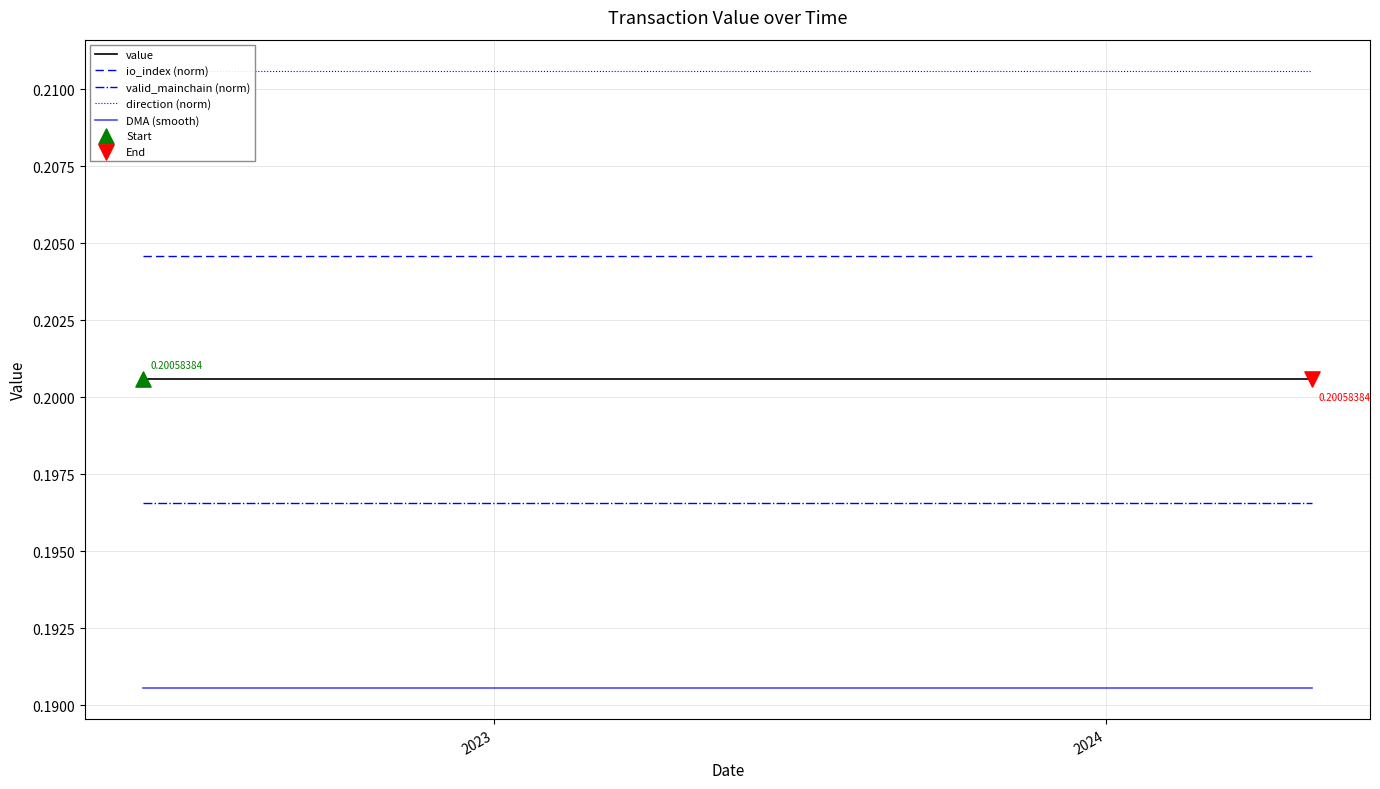

True or false: io_index (norm) and value intersect in this chart.

False